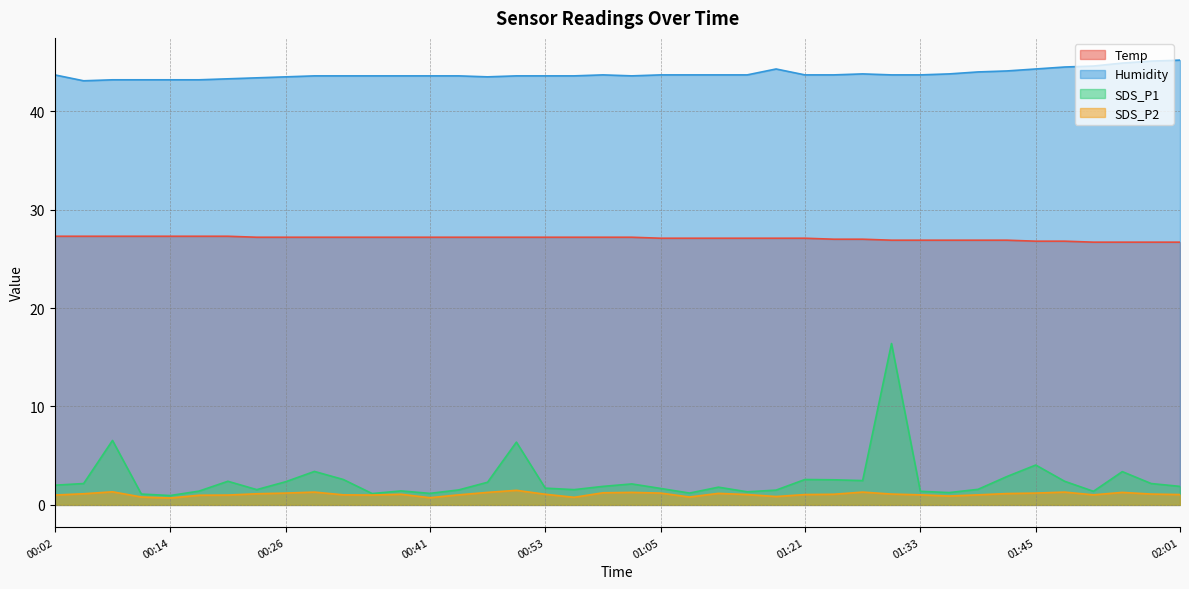

In Humidity, how many points are higher than both neighbors (excluding endpoints)?

3